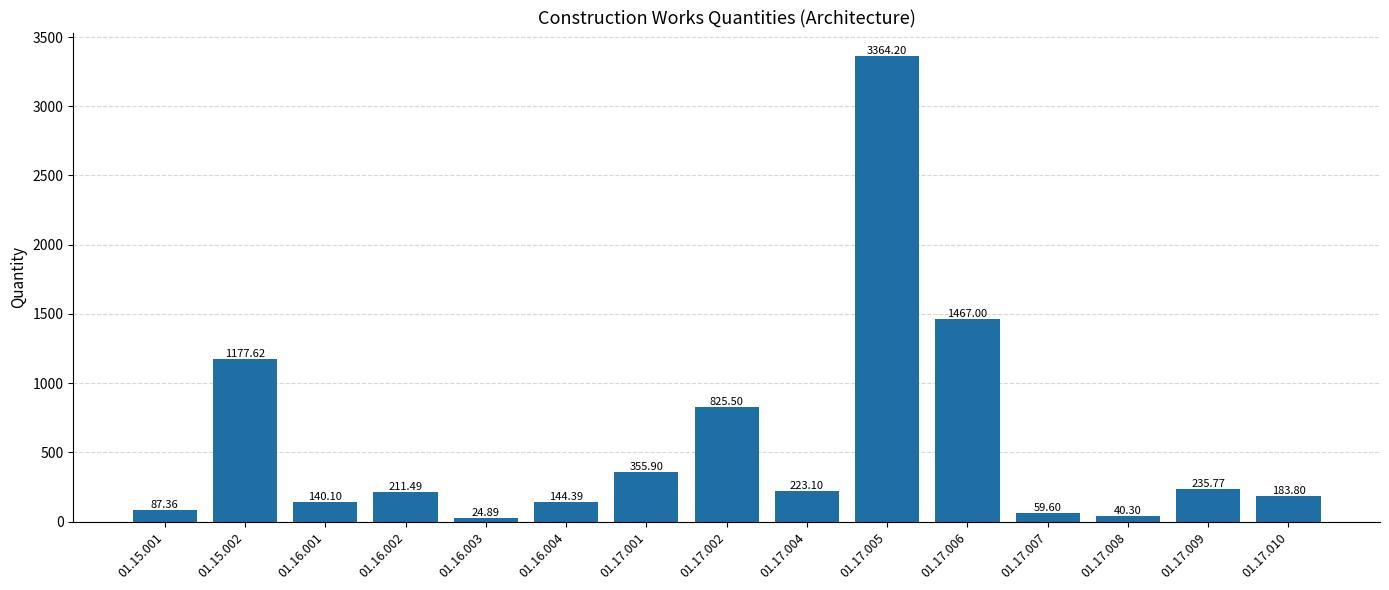

List the labels in order of value, largest first.

01.17.005, 01.17.006, 01.15.002, 01.17.002, 01.17.001, 01.17.009, 01.17.004, 01.16.002, 01.17.010, 01.16.004, 01.16.001, 01.15.001, 01.17.007, 01.17.008, 01.16.003